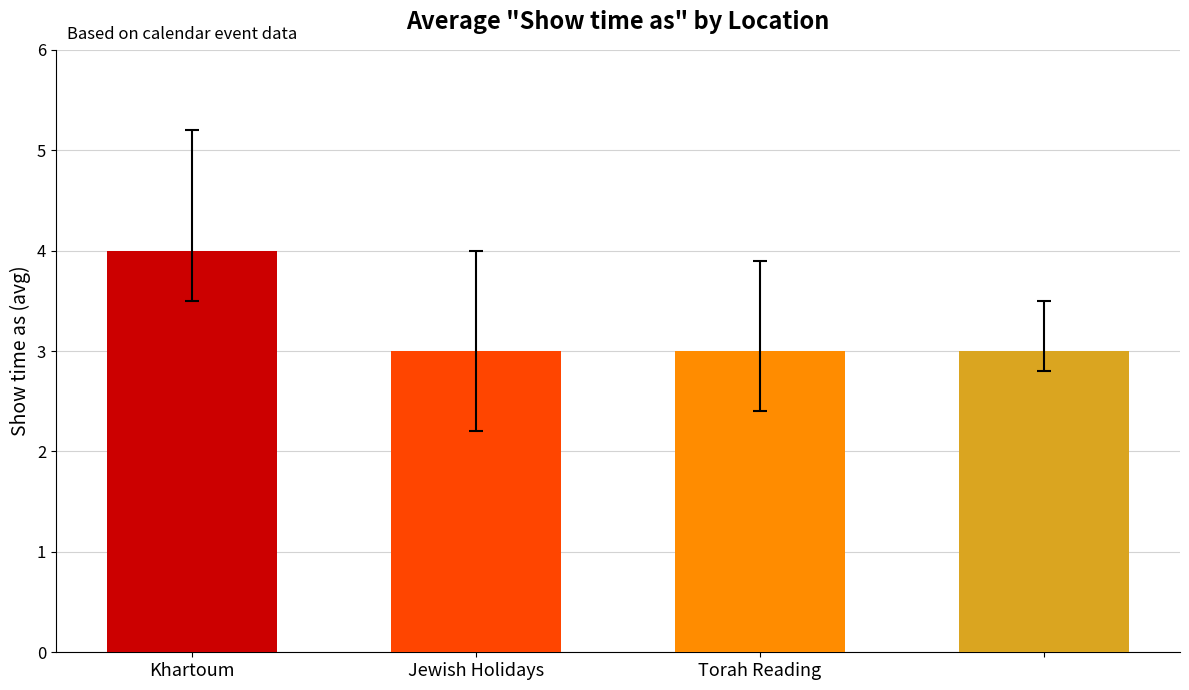

Reading left to right, what are all the values shown in this chart?

4	3	3	3